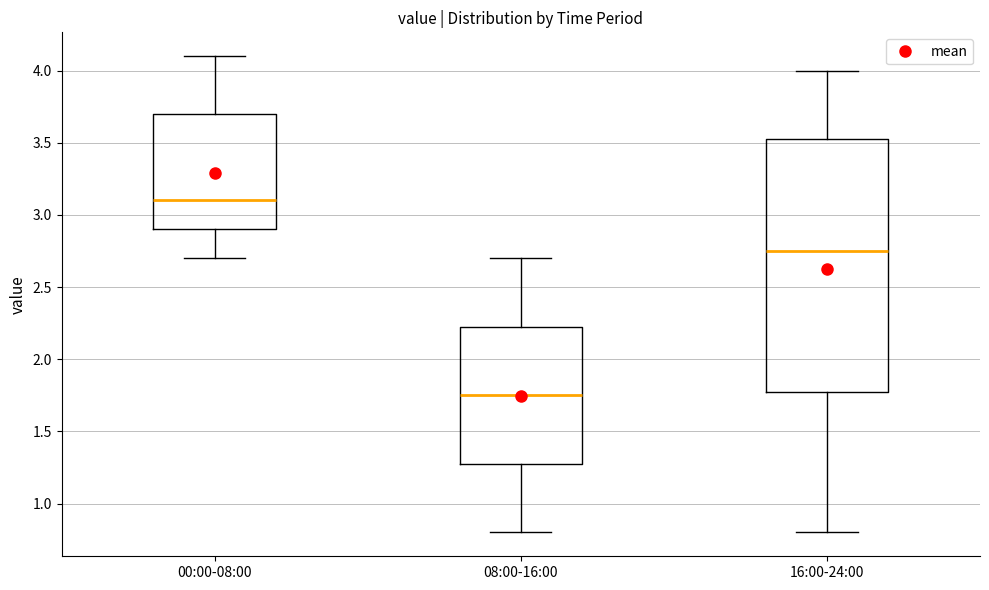

Where does the upper whisker of the box for 00:00-08:00 end on the y-axis? The values are not printed on the chart, so give them approximately, as read against the axis.

4.10